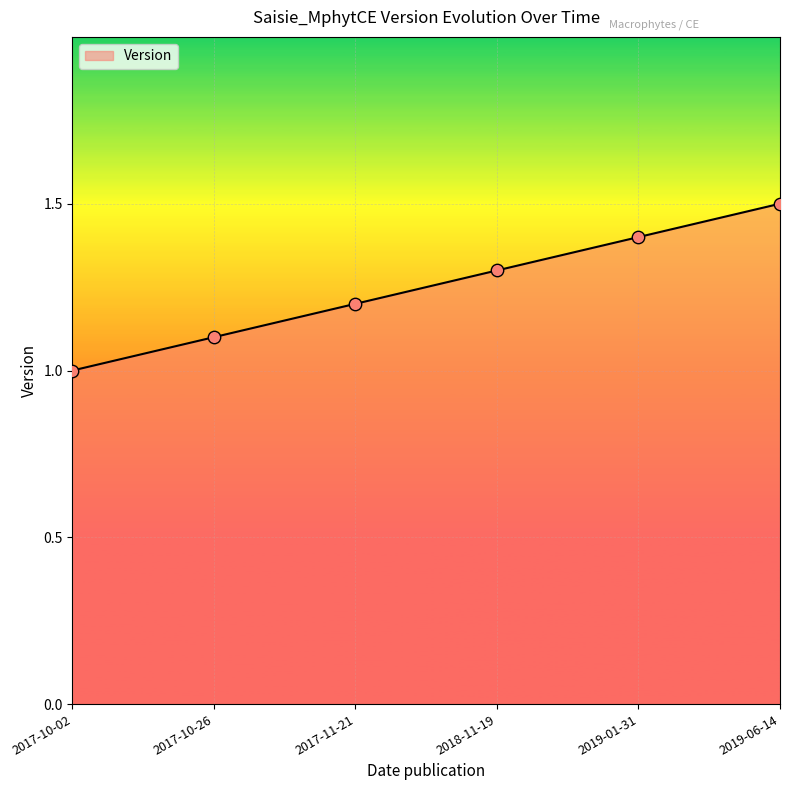

What is the change in value from 2017-10-26 to 2018-11-19?

+0.2